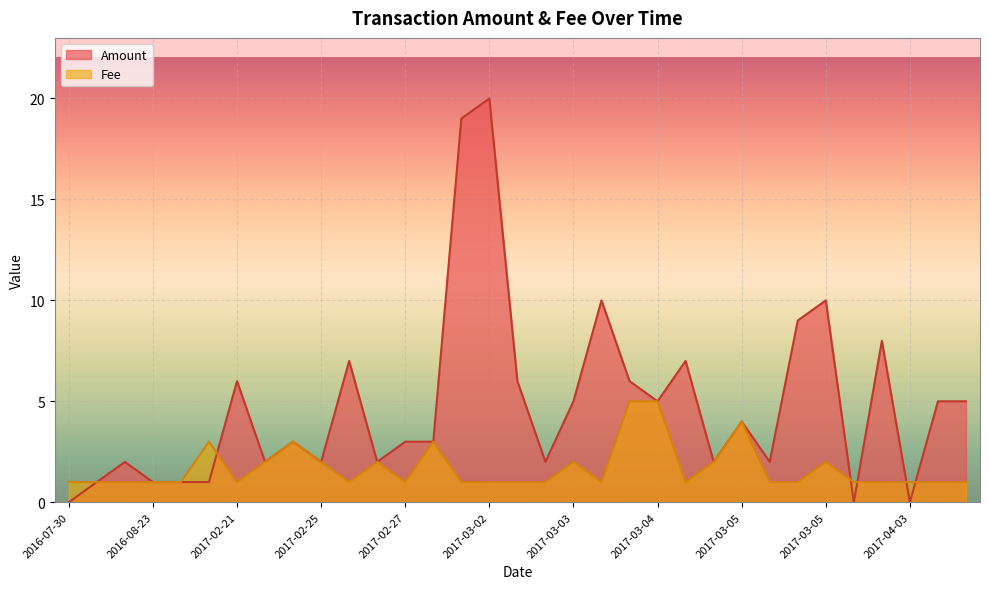

List the series in order of their overall mean, lowest first.

Fee, Amount